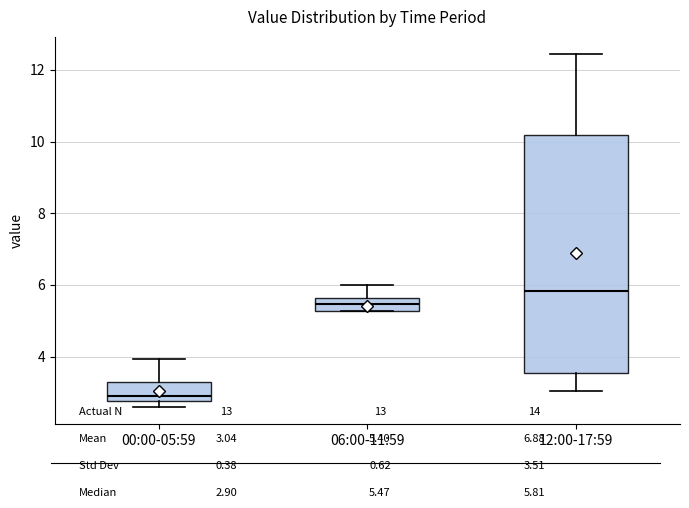

Comparing the boxes themselves (not the whiskers), which one is the tallest?

12:00-17:59